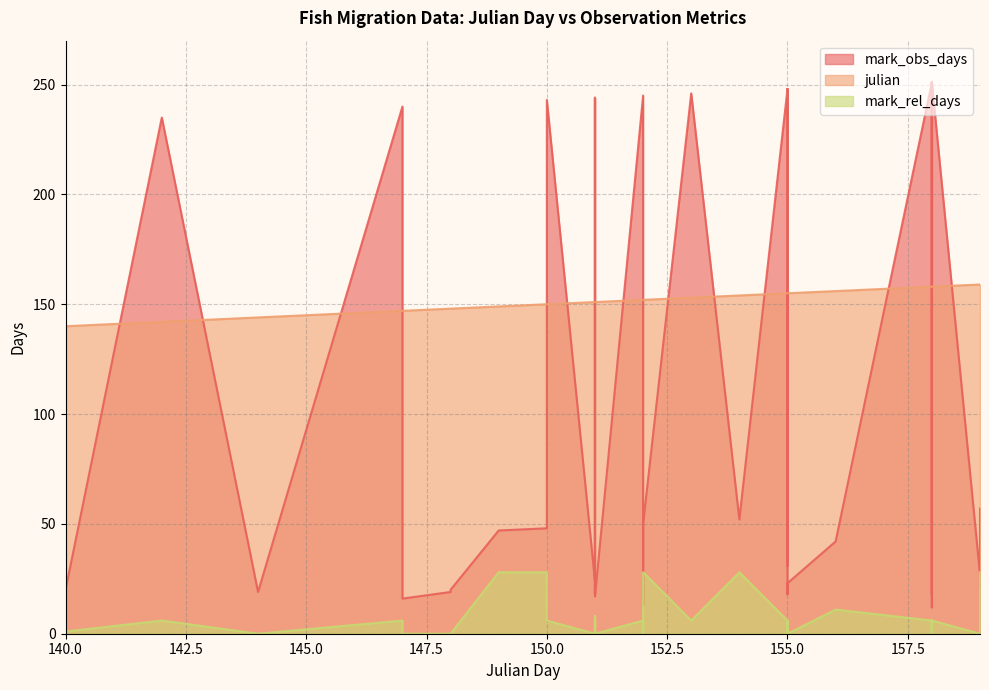

What is the difference between the maximum and minimum values in the mark_obs_days series?

239